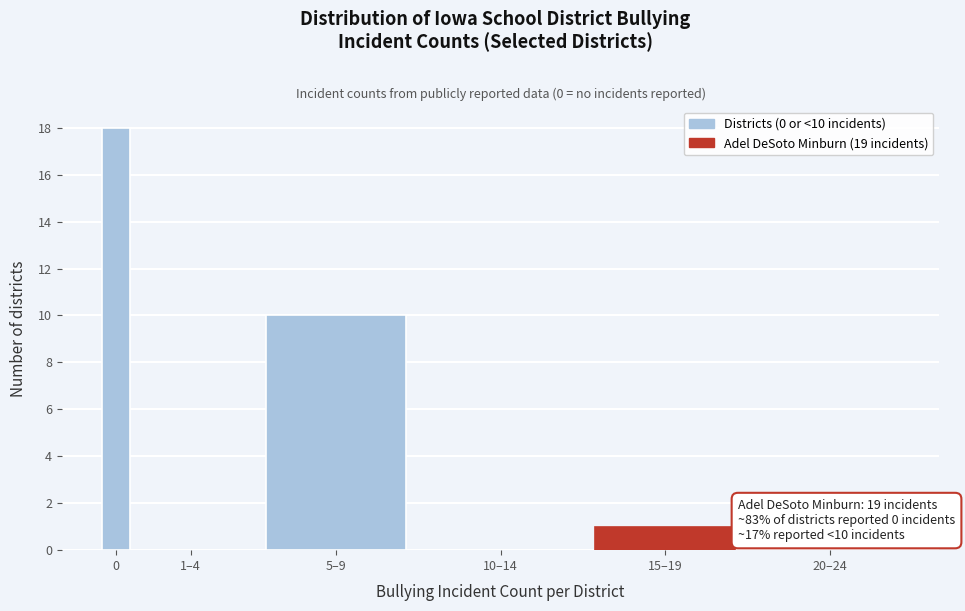

Reading right to left, list all the values displayed in this chart.

20–24=0	15–19=1	10–14=0	5–9=10	1–4=0	0=18